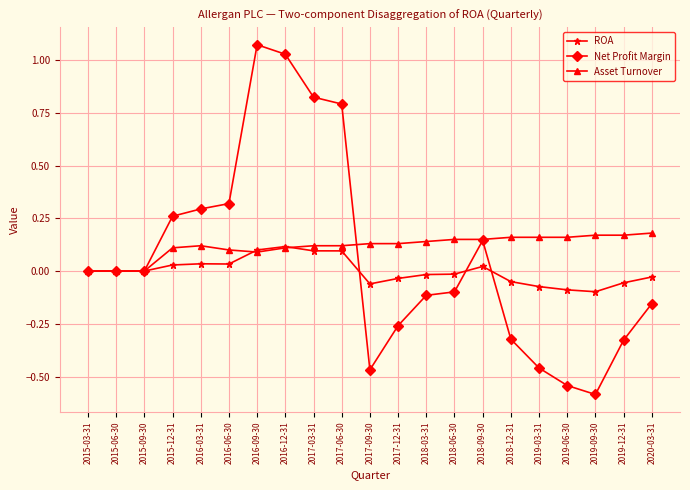

True or false: ROA has a value of -0.1 at 2017-12-31.

False